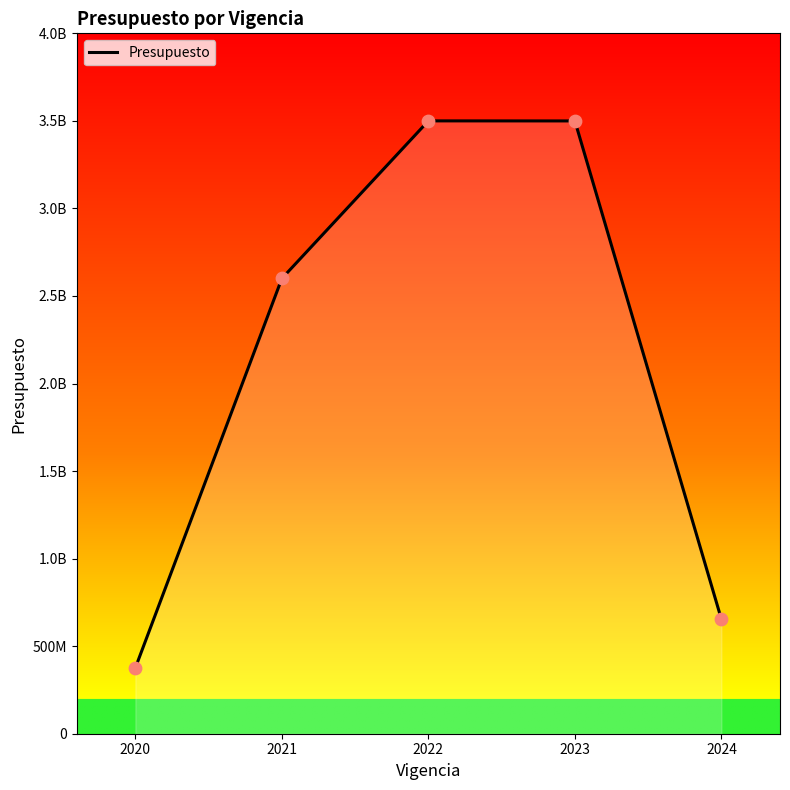

Is this an area chart (filled region under the line)?

Yes